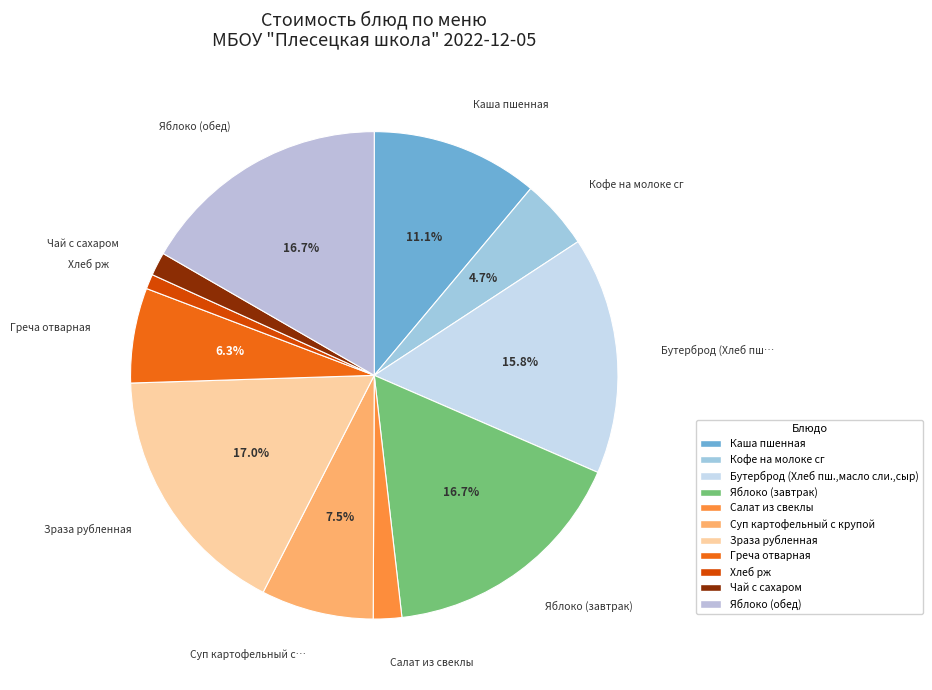

True or false: Зраза рубленная accounts for 17% of the total.

True